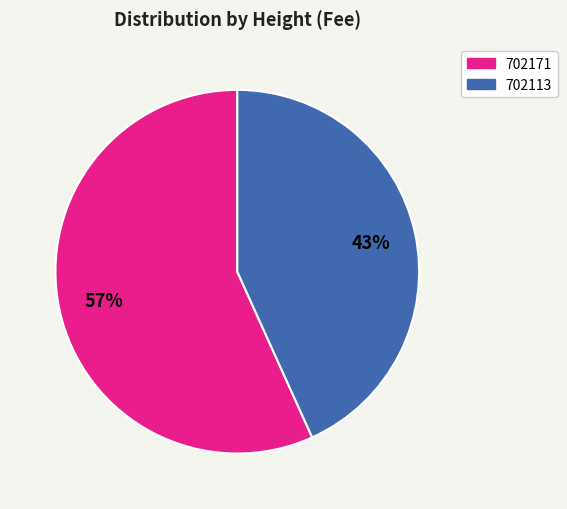

How many slices are in this pie chart?

2